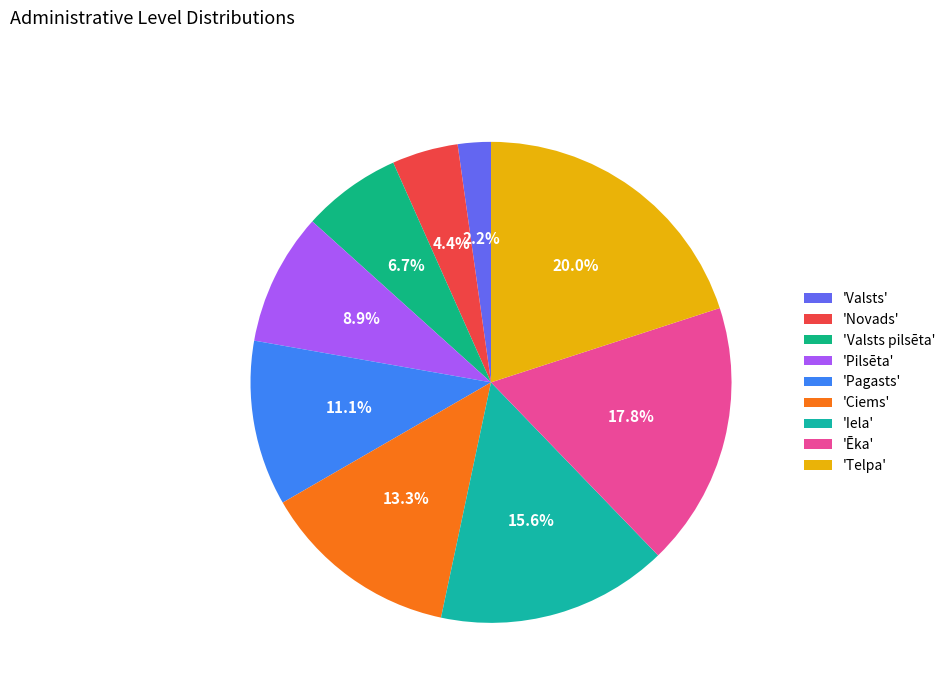

How many slices are in this pie chart?

9